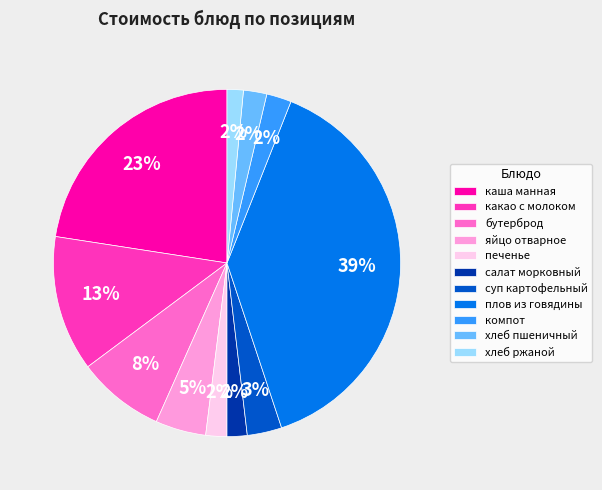

Is it true that суп картофельный is 10% of the pie?

False